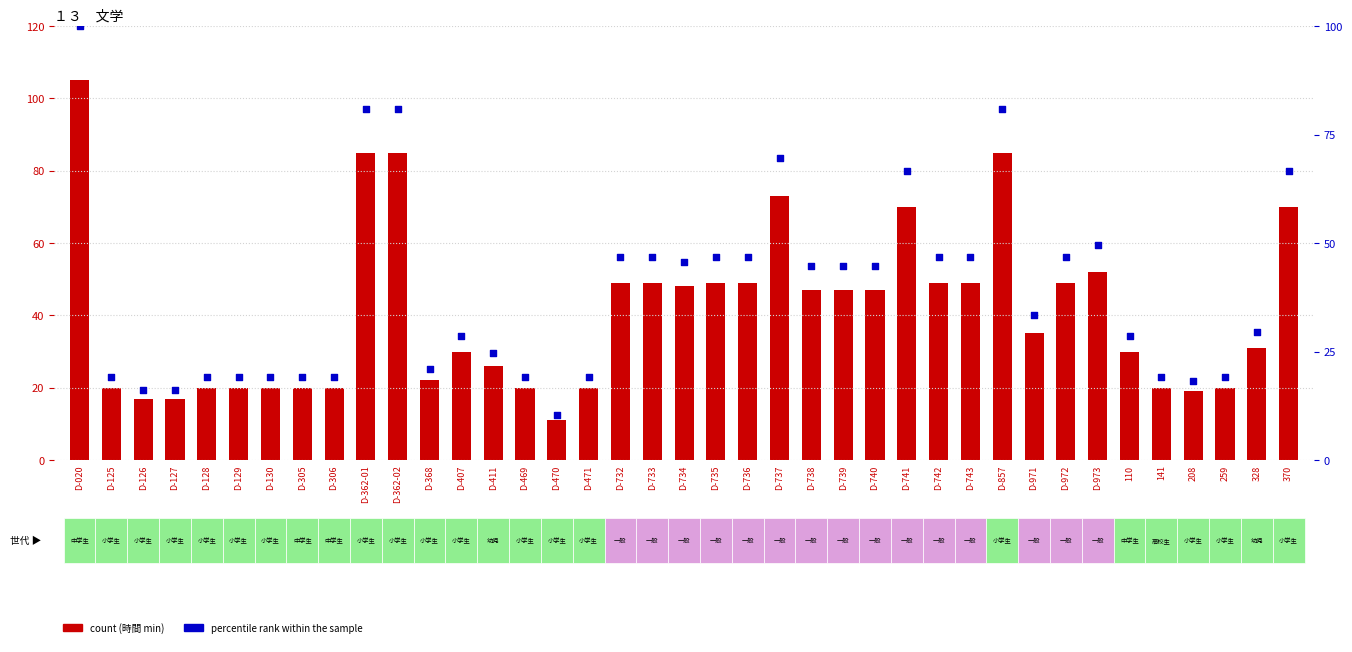

Which series reaches the minimum Y coordinate?

percentile rank within the sample